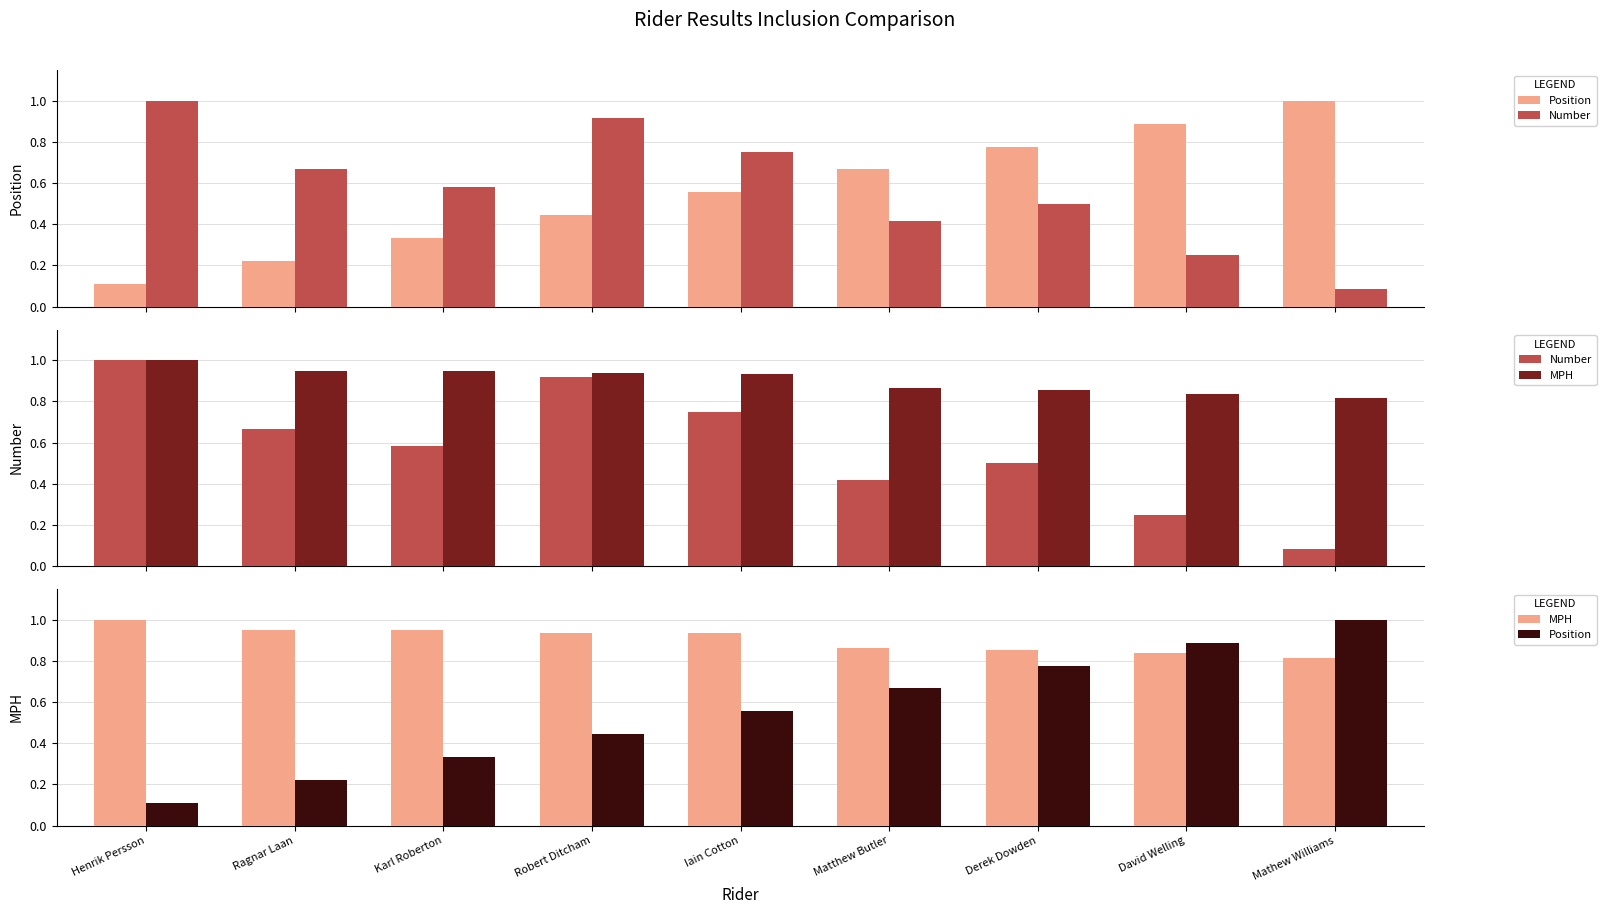

What are all the series names shown in the legend?

Position, Number, MPH